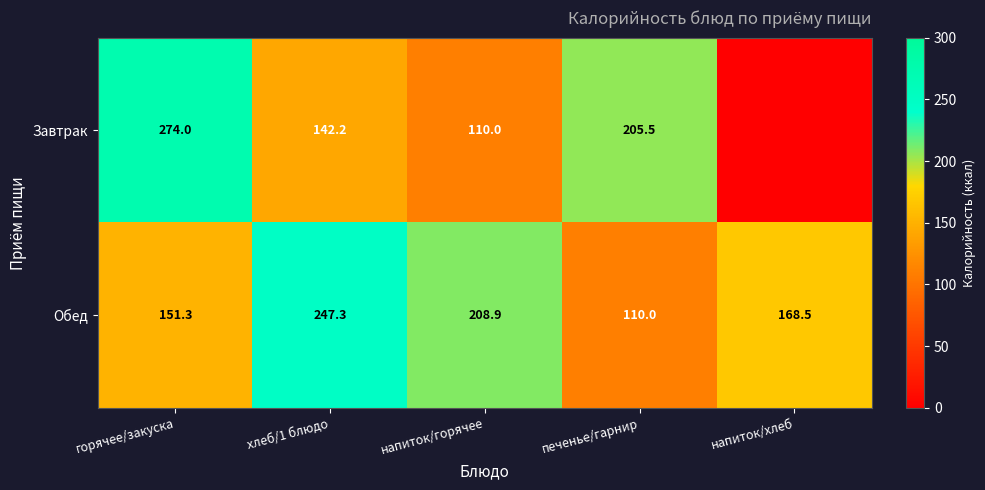

Is it true that Обед equals 208.9 at напиток/горячее?

True